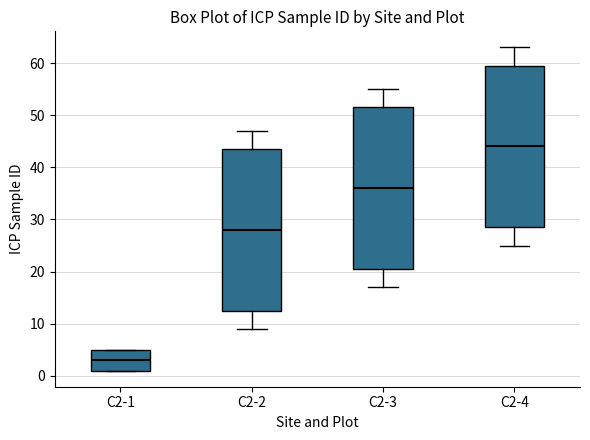

Where does the median line of the box for C2-4 sit on the y-axis? The values are not printed on the chart, so give them approximately, as read against the axis.

44